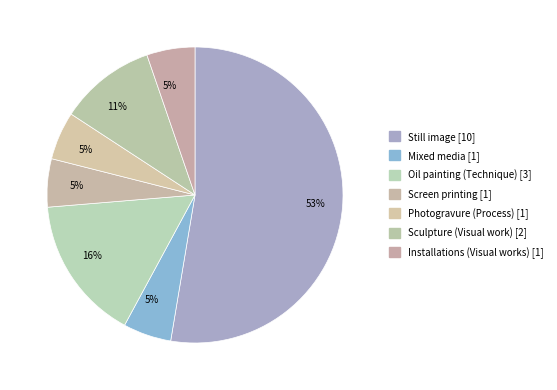

Is the sum of Still image and Oil painting (Technique) greater than half?

Yes